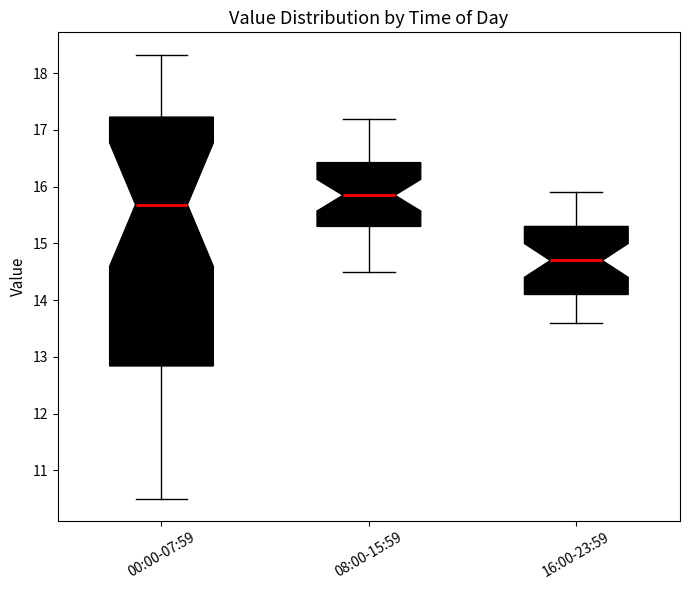

Where does the median line of the box for 00:00-07:59 sit on the y-axis? The values are not printed on the chart, so give them approximately, as read against the axis.

15.7